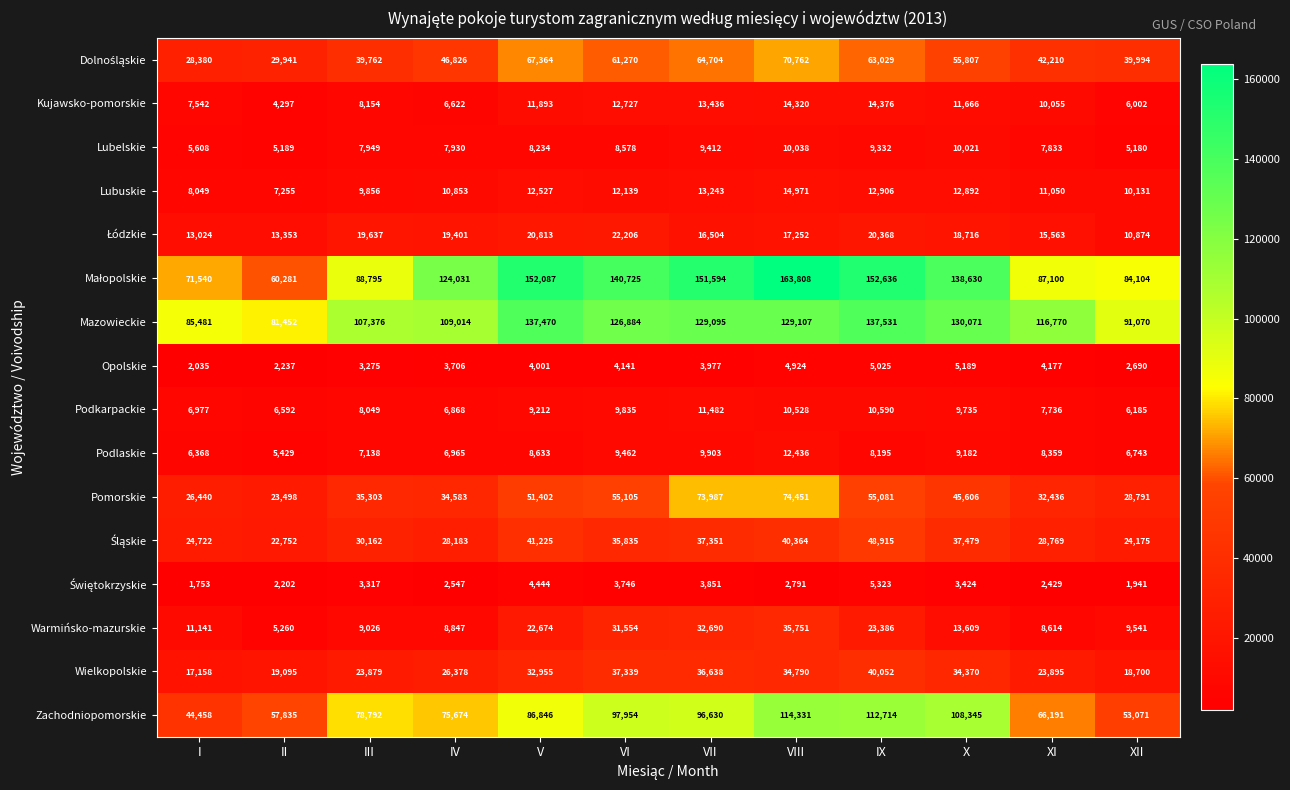

Which series changed the most between VII and X?

Pomorskie